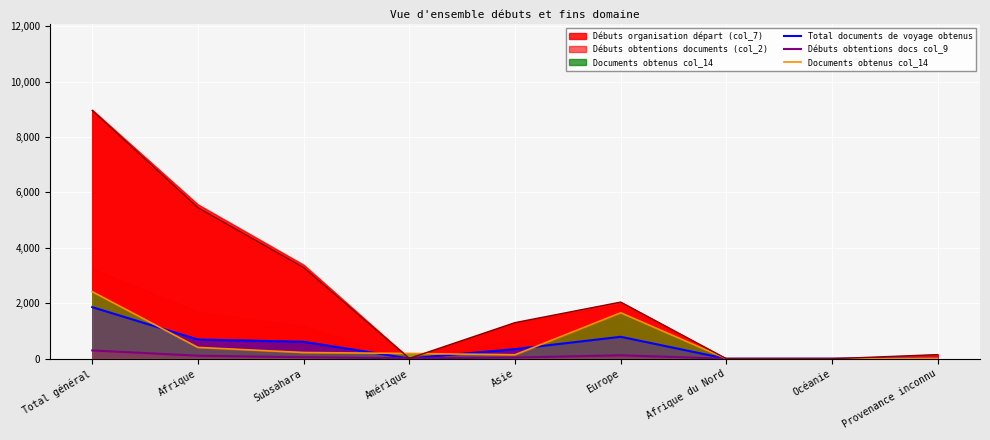

At which label is Débuts obtentions docs col_9 closest to 150?

Europe